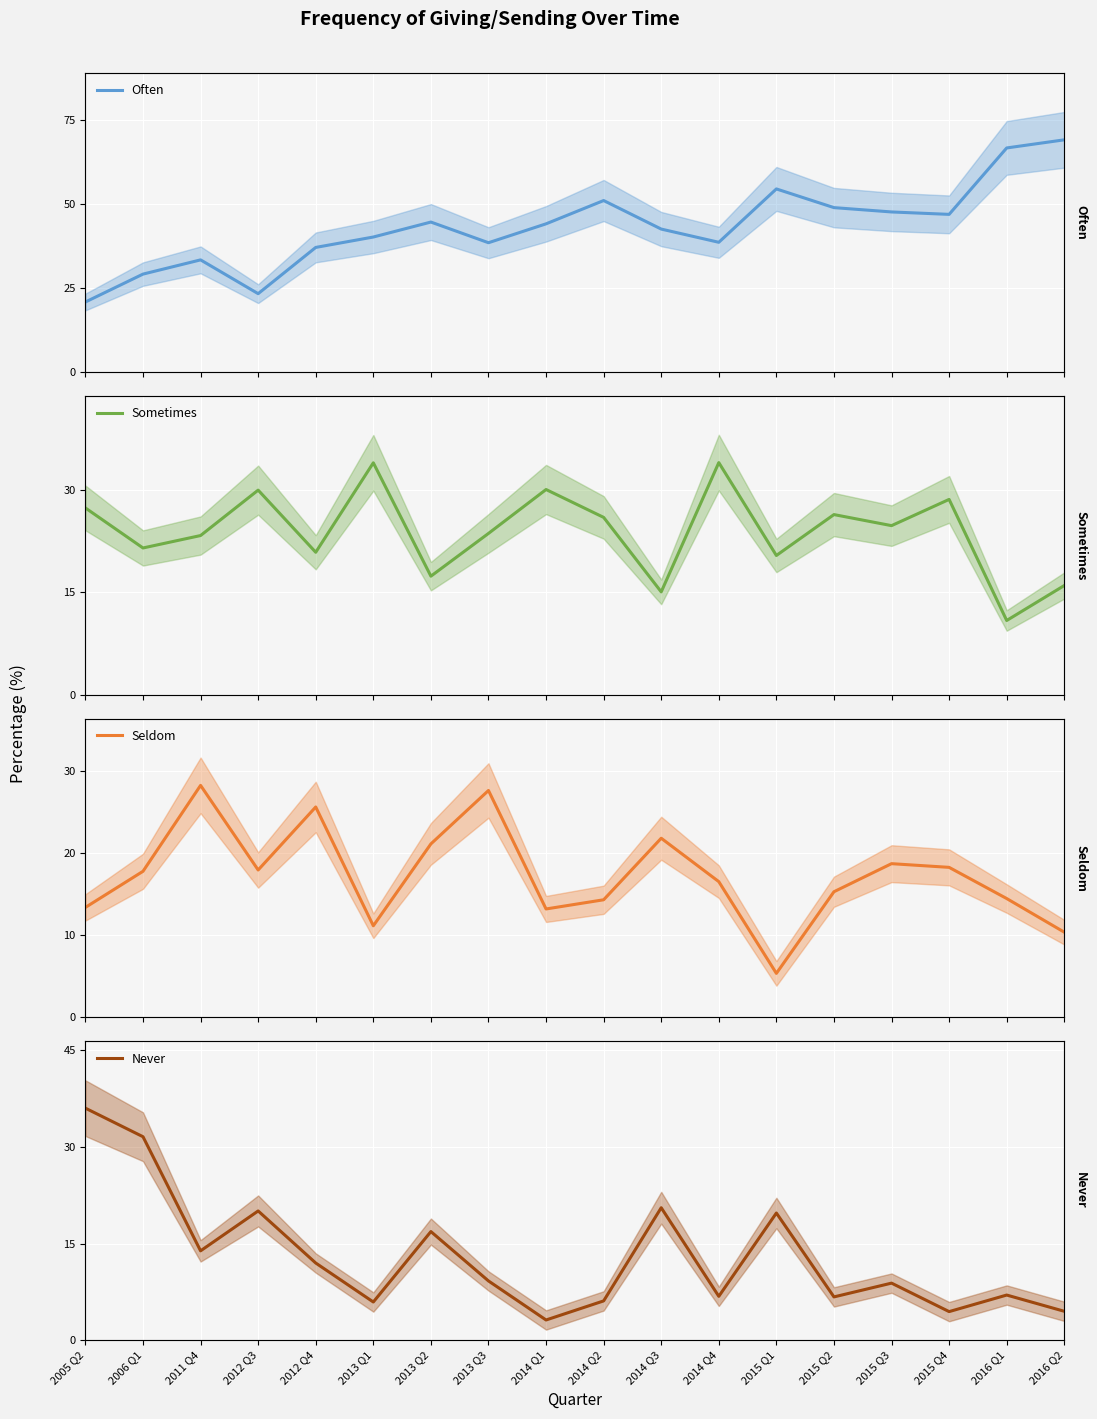

What is the maximum value shown in the chart?

69.1